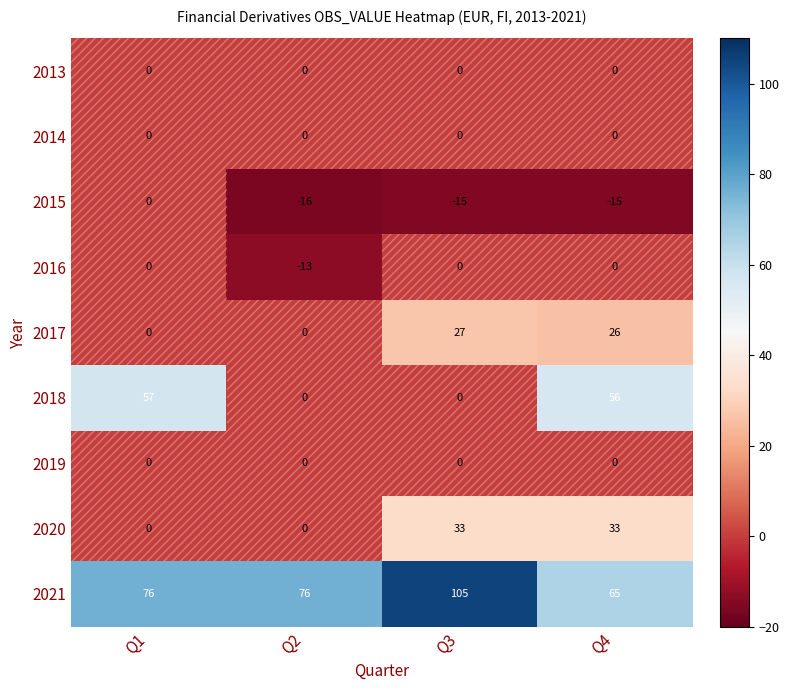

Read the 2015 value at Q2, to the nearest 5.

-15